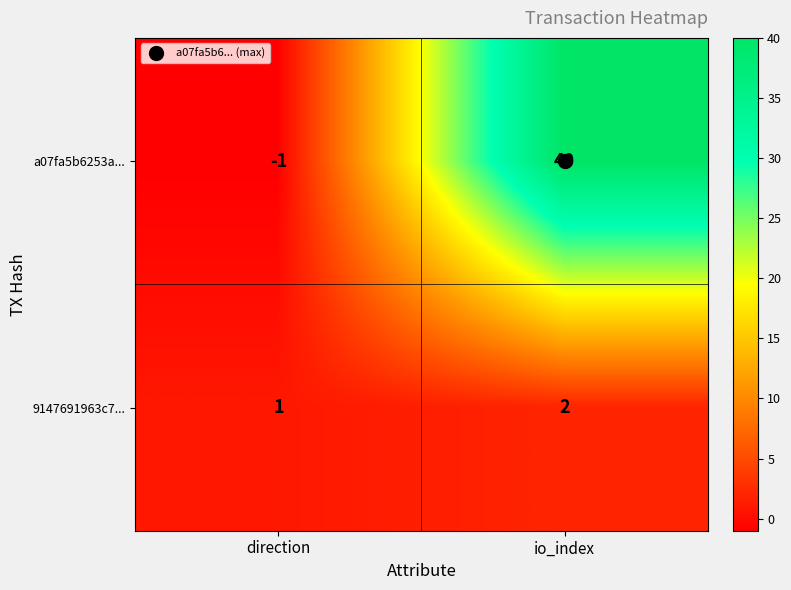

Where is 9147691963c7... nearest to the value 1?

direction